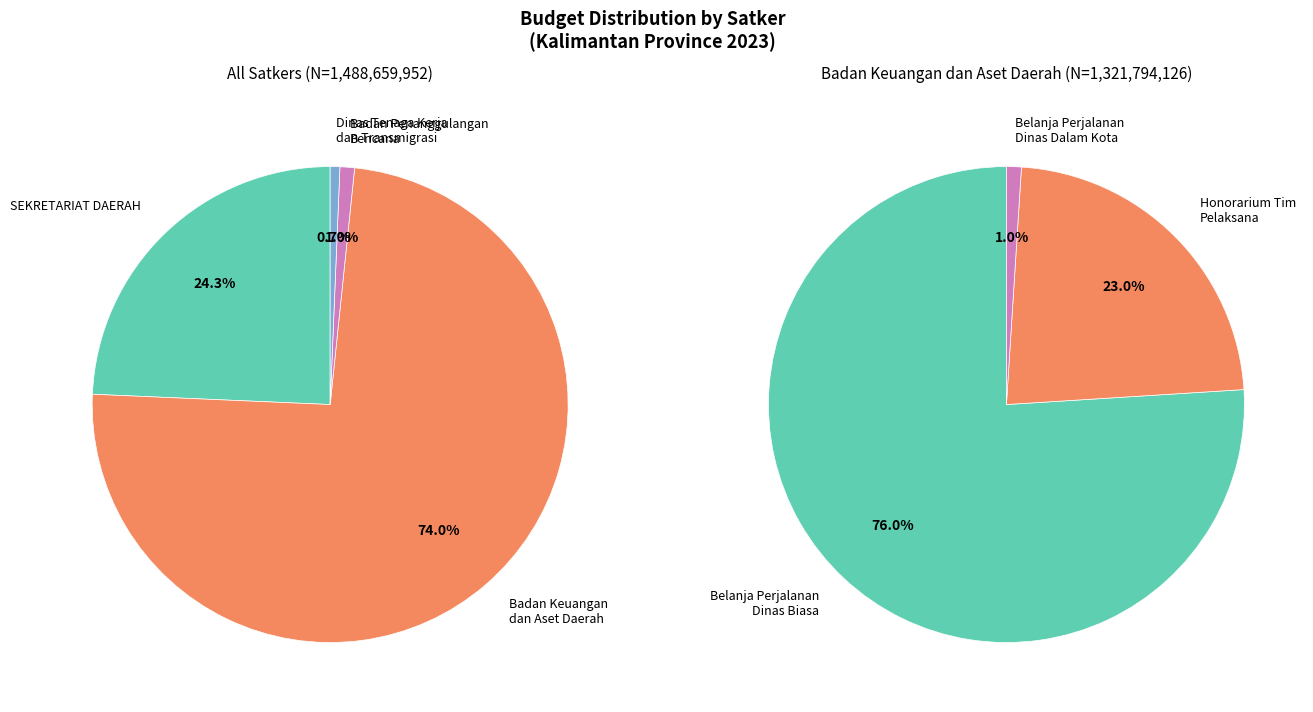

What percentage is the Dinas Tenaga Kerja dan Transmigrasi slice, to the nearest percent?

1%